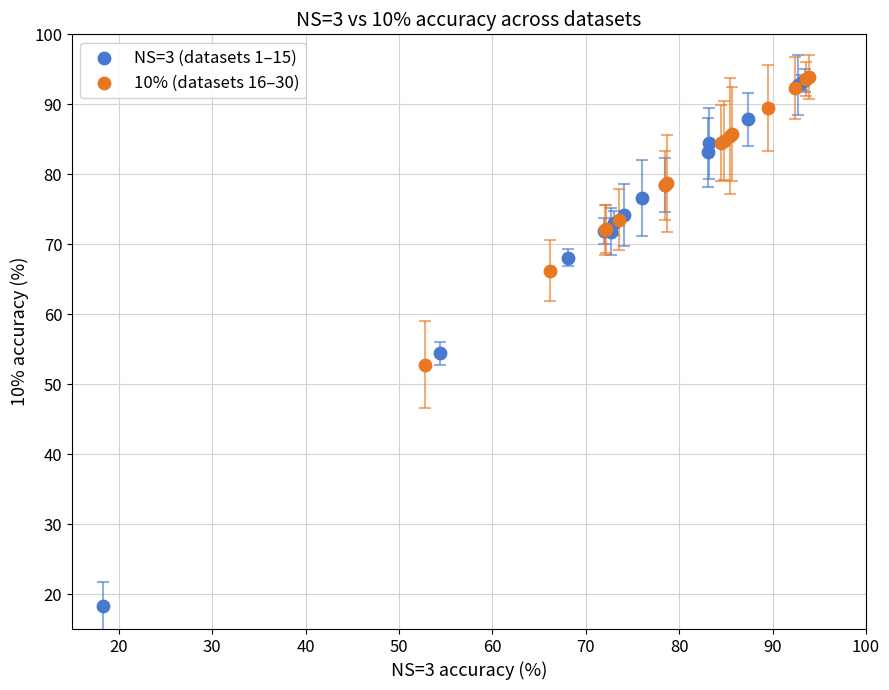

Which series has the widest spread of Y values?

NS=3 (datasets 1–15)